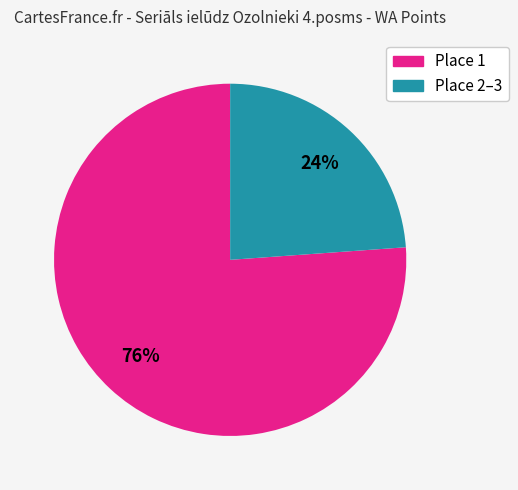

Is there any slice that represents more than half of the pie?

Yes